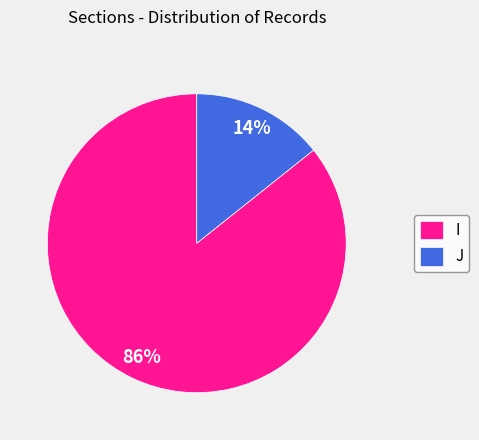

To the nearest percent, what is the combined percentage of I and J?

100%